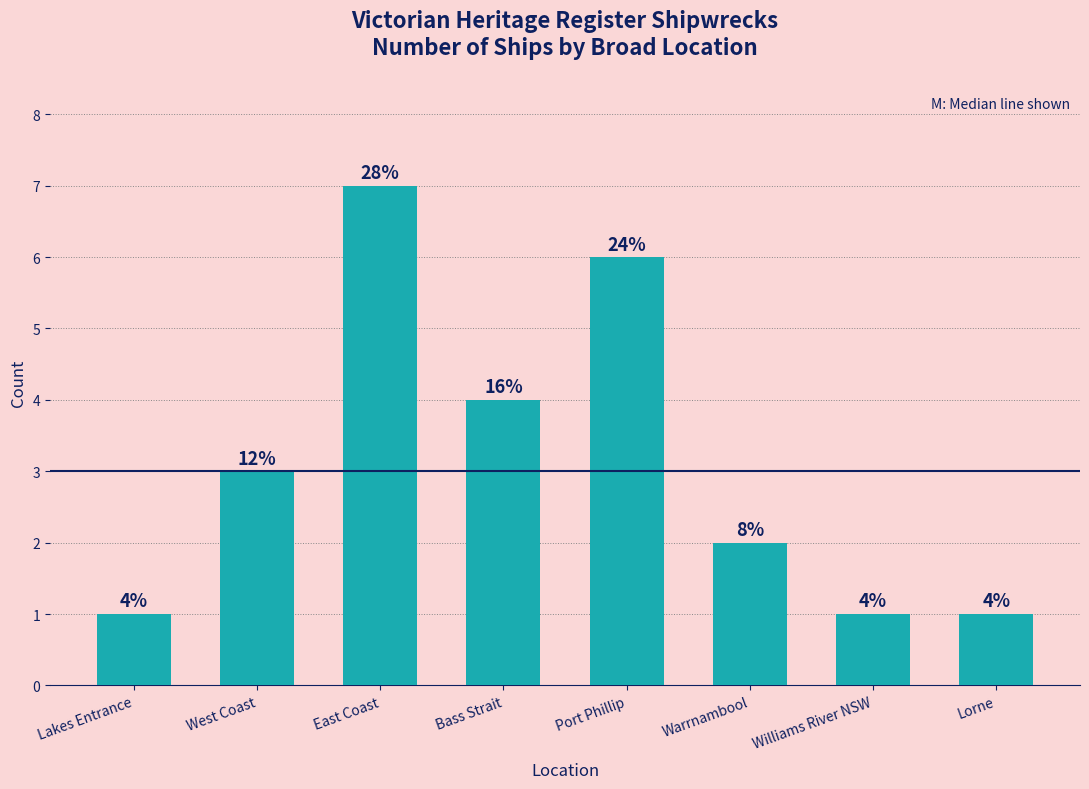

Approximately how many times larger is the value at West Coast compared to Bass Strait?

0.8